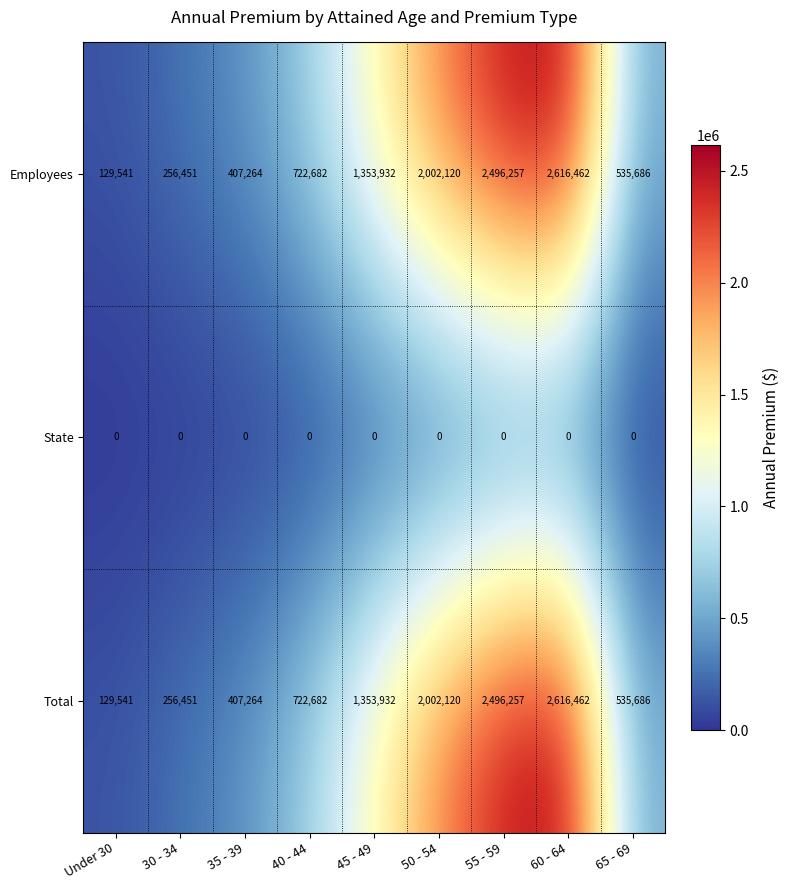

What is the total value across all series at 50 - 54?

4004240